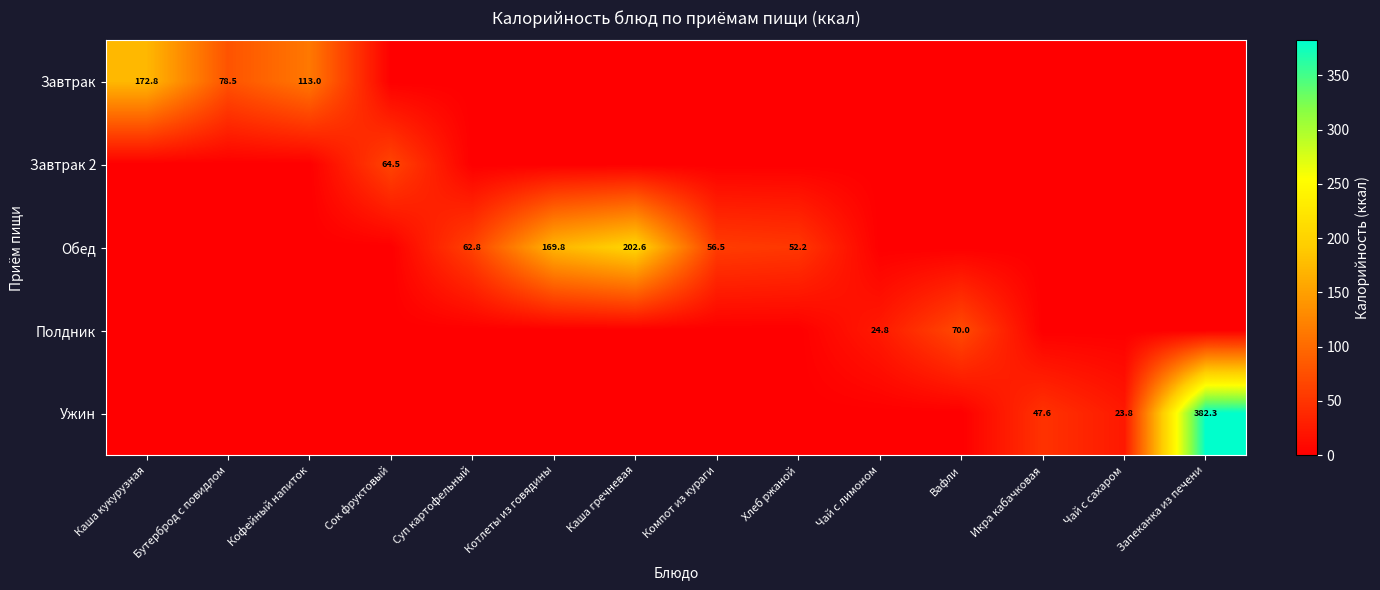

The value of Ужин at Икра кабачковая is 29.8. True or false?

False